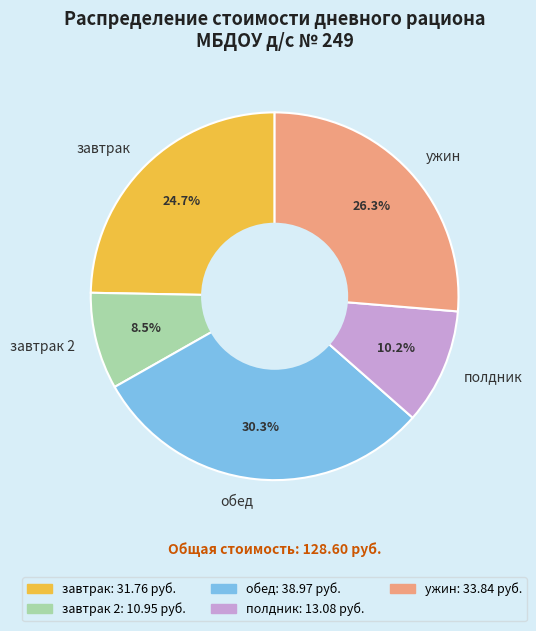

Which category has the smallest portion of the pie?

завтрак 2